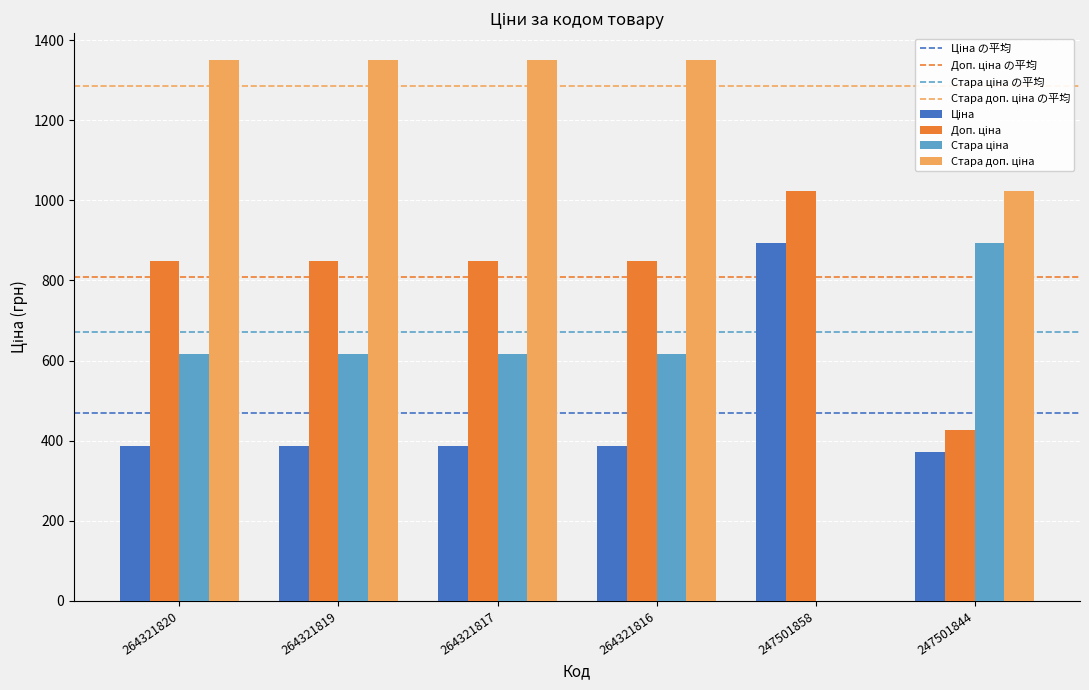

What is the total value across all series at 247501858?

1917.0